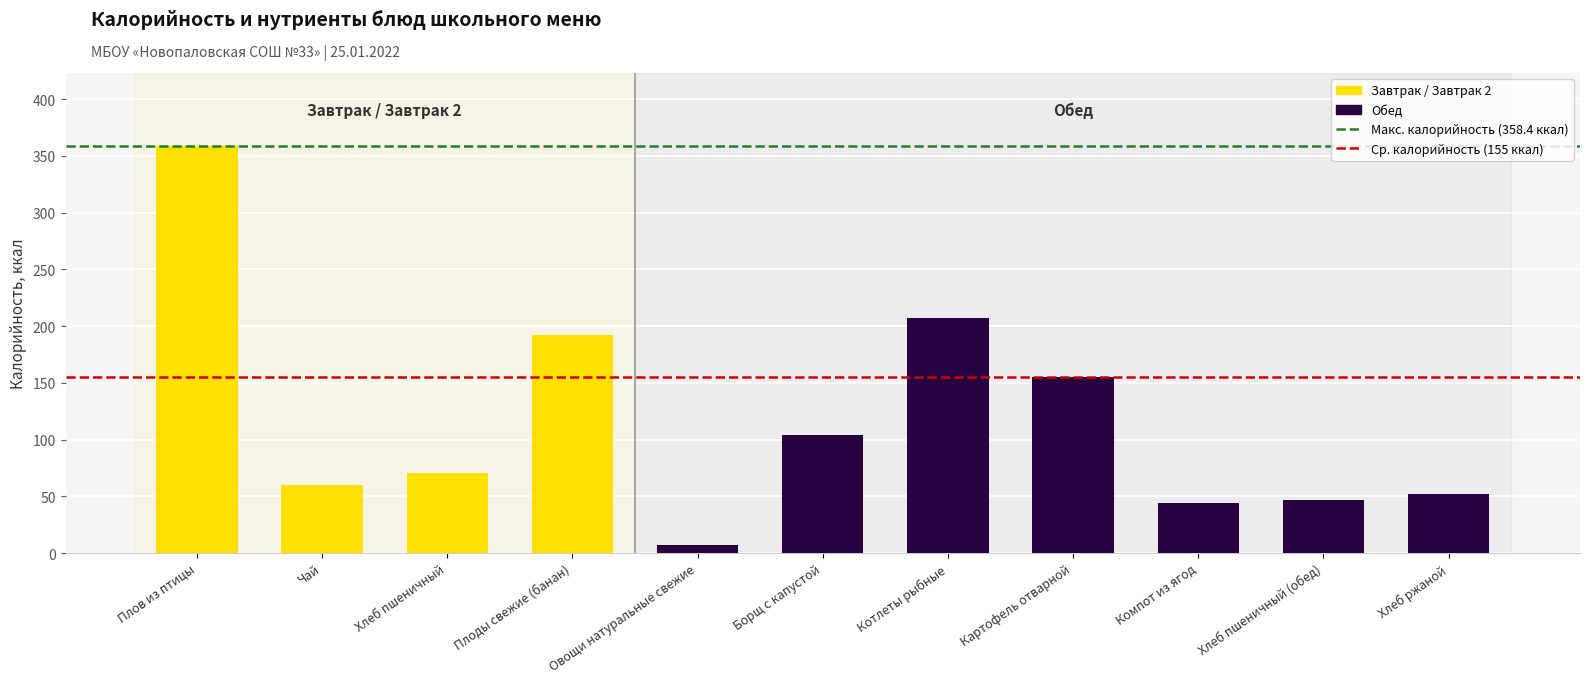

What is the difference between the maximum and second lowest values?

314.4